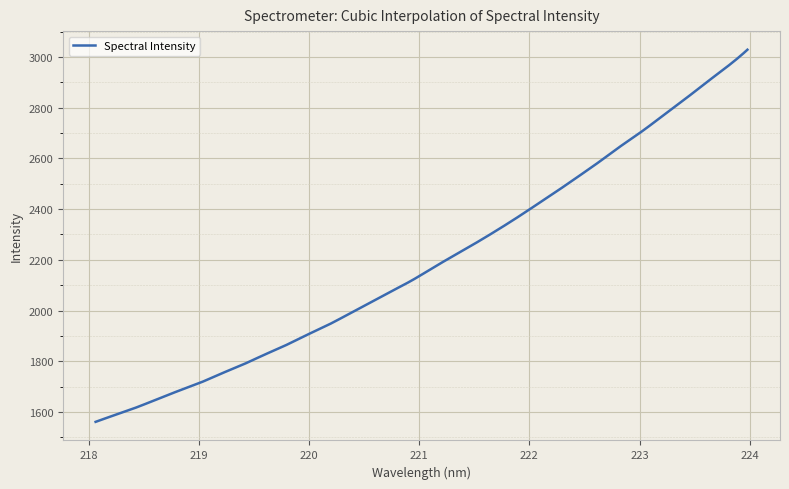

What is the average value?

2192.8